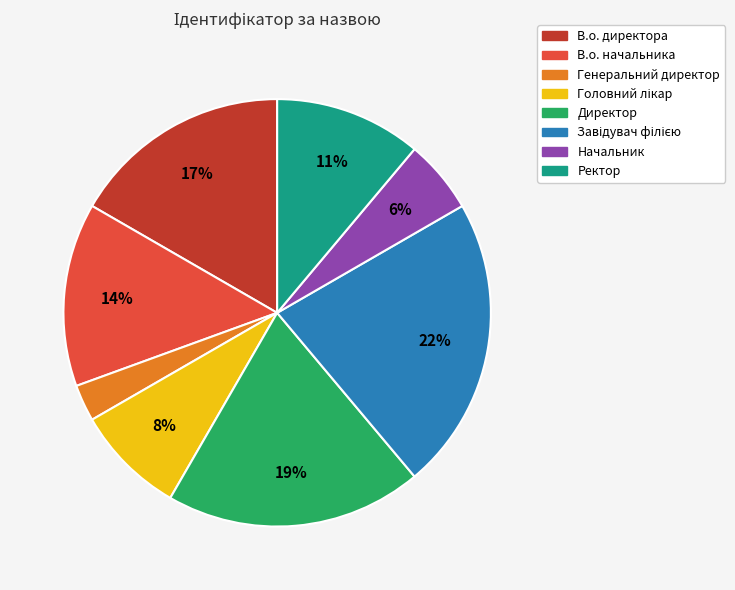

The В.о. начальника slice represents 25% of the pie. True or false?

False